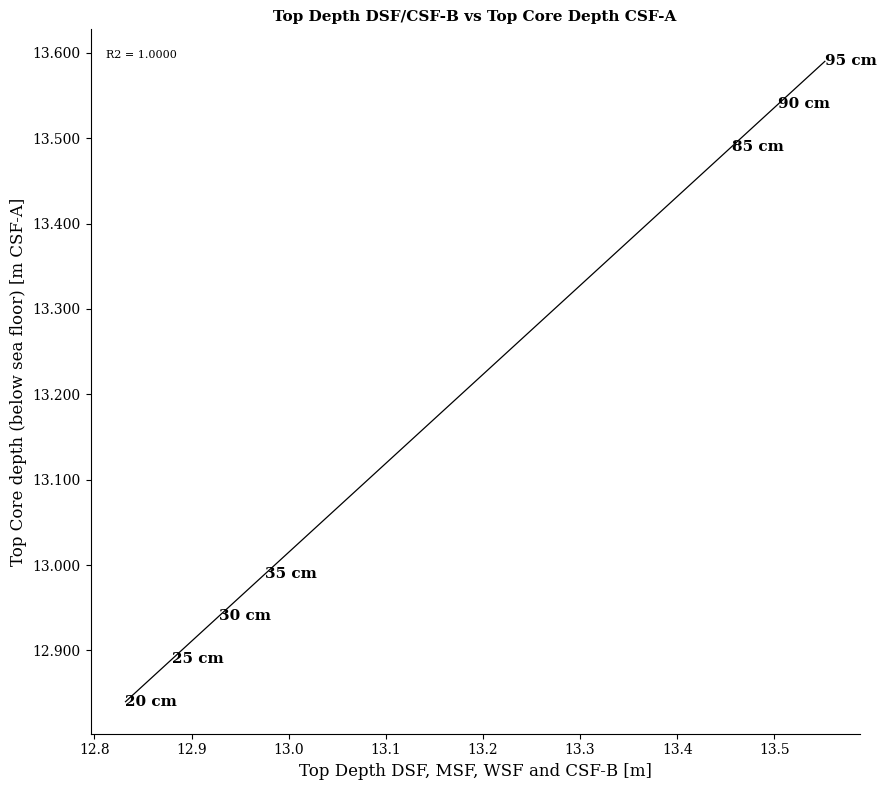

What is the range of X values (max minus min)?

0.7